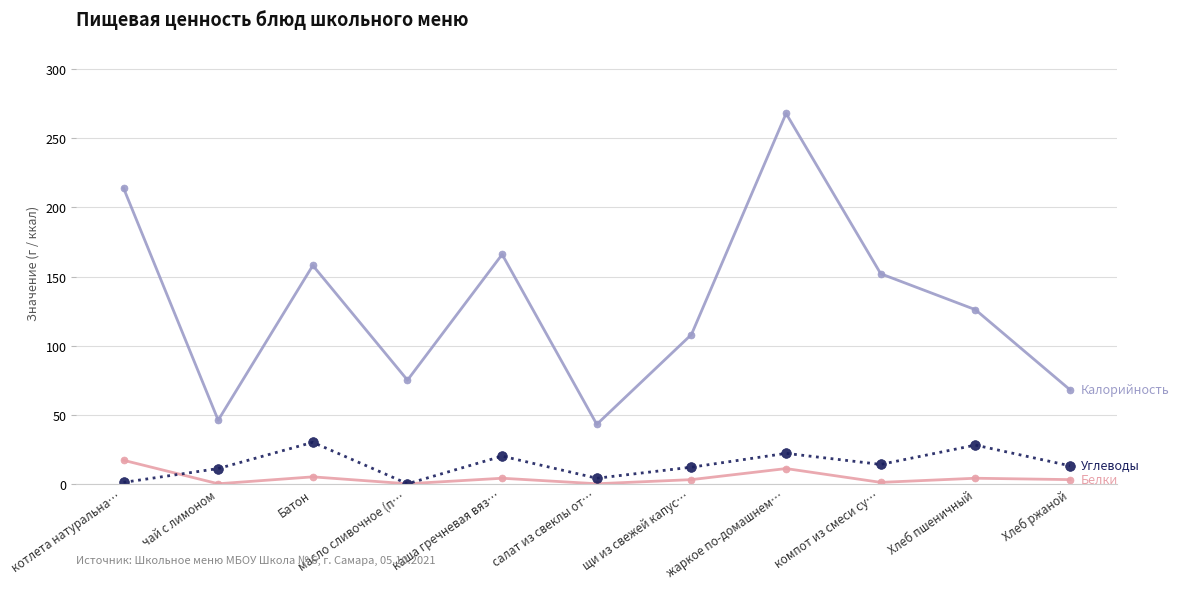

How many series are shown in this chart?

3